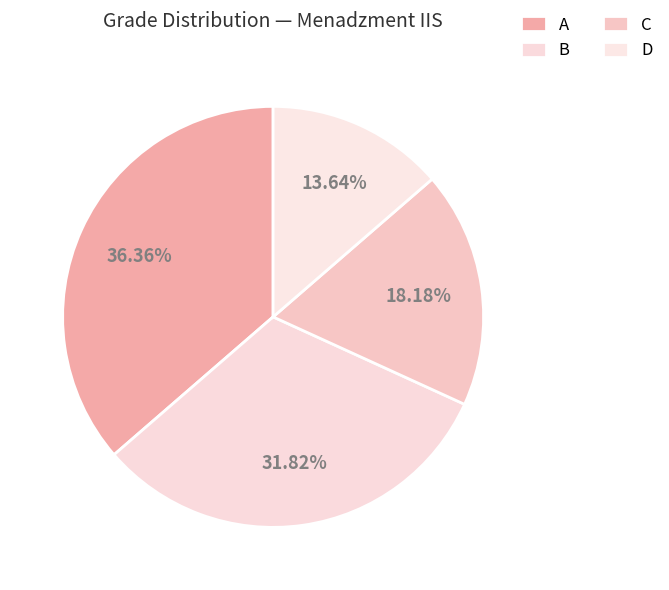

Is it true that D is 1% of the pie?

False